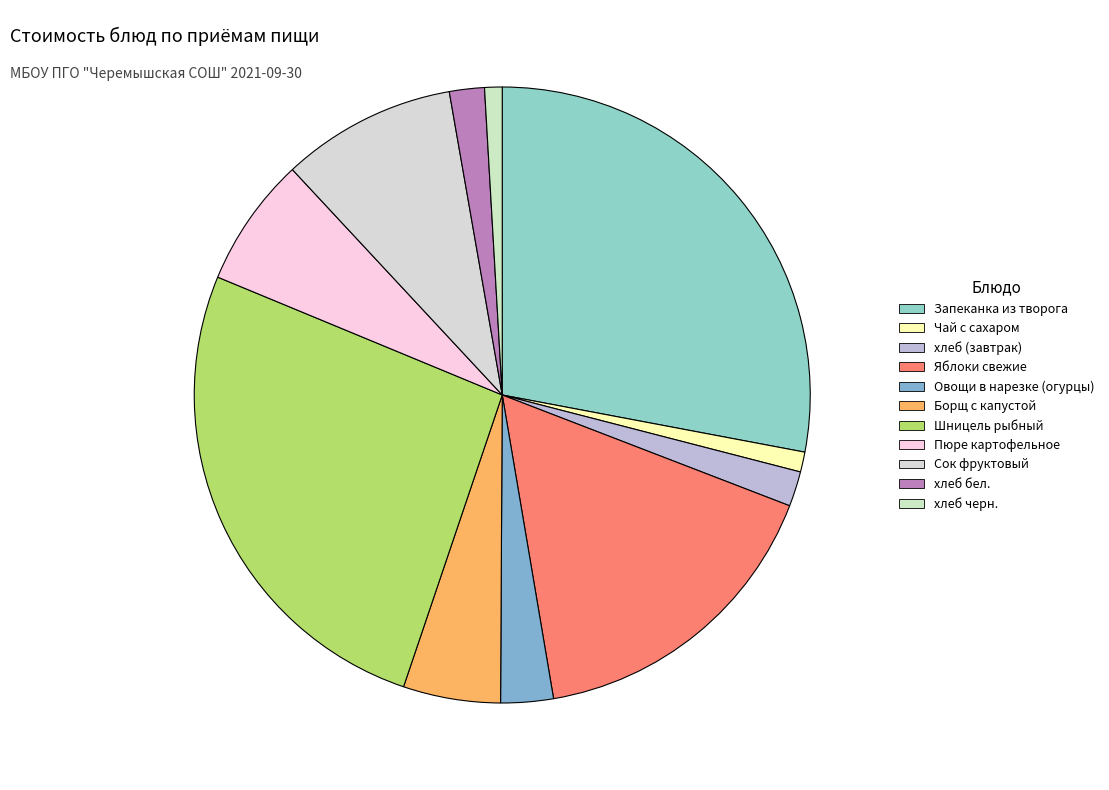

To the nearest percent, what percentage of the pie is Сок фруктовый?

9%